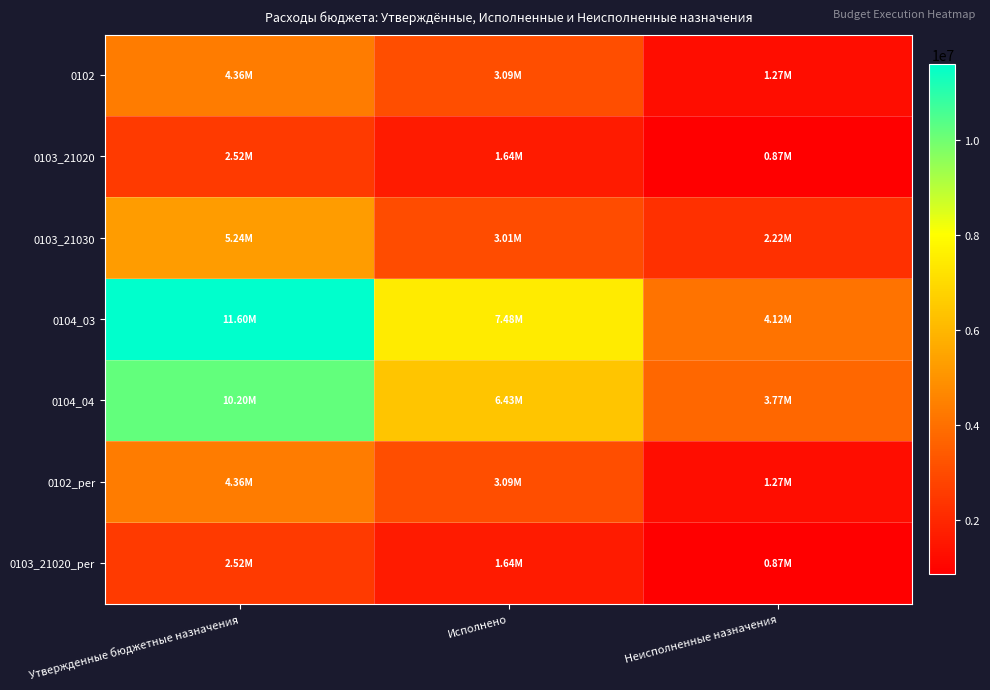

What is the total value across all series at Утвержденные бюджетные назначения?

40785860.0